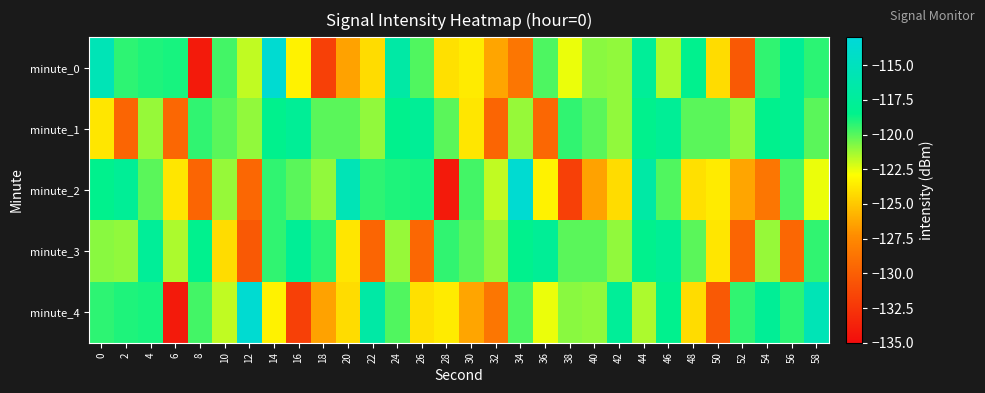

Reading left to right, what are all the values shown in this chart?

minute_0: 0=-115.5	2=-119.3	4=-119.0	6=-118.9	8=-134.2	10=-119.7	12=-121.8	14=-113.5	16=-123.4	18=-131.9	20=-126.4	22=-124.2	24=-116.7	26=-119.9	28=-124.1	30=-123.6	32=-126.4	34=-128.6	36=-119.9	38=-122.6	40=-120.9	42=-121.0	44=-117.6	46=-121.5	48=-118.3	50=-124.2	52=-130.3	54=-119.3	56=-117.8	58=-119.2
minute_1: 0=-123.9	2=-129.6	4=-121.1	6=-129.5	8=-119.3	10=-120.1	12=-121.0	14=-118.4	16=-117.7	18=-120.1	20=-120.1	22=-121.0	24=-118.4	26=-117.7	28=-120.1	30=-123.9	32=-129.6	34=-121.1	36=-129.5	38=-119.3	40=-120.1	42=-121.0	44=-118.4	46=-117.7	48=-120.1	50=-120.1	52=-121.0	54=-118.4	56=-117.7	58=-120.1
minute_2: 0=-118.4	2=-117.7	4=-120.1	6=-123.9	8=-129.6	10=-121.1	12=-129.5	14=-119.3	16=-120.1	18=-121.0	20=-115.5	22=-119.3	24=-119.0	26=-118.9	28=-134.2	30=-119.7	32=-121.8	34=-113.5	36=-123.4	38=-131.9	40=-126.4	42=-124.2	44=-116.7	46=-119.9	48=-124.1	50=-123.6	52=-126.4	54=-128.6	56=-119.9	58=-122.6
minute_3: 0=-120.9	2=-121.0	4=-117.6	6=-121.5	8=-118.3	10=-124.2	12=-130.3	14=-119.3	16=-117.8	18=-119.2	20=-123.9	22=-129.6	24=-121.1	26=-129.5	28=-119.3	30=-120.1	32=-121.0	34=-118.4	36=-117.7	38=-120.1	40=-120.1	42=-121.0	44=-118.4	46=-117.7	48=-120.1	50=-123.9	52=-129.6	54=-121.1	56=-129.5	58=-119.3
minute_4: 0=-119.3	2=-119.0	4=-118.9	6=-134.2	8=-119.7	10=-121.8	12=-113.5	14=-123.4	16=-131.9	18=-126.4	20=-124.2	22=-116.7	24=-119.9	26=-124.1	28=-123.6	30=-126.4	32=-128.6	34=-119.9	36=-122.6	38=-120.9	40=-121.0	42=-117.6	44=-121.5	46=-118.3	48=-124.2	50=-130.3	52=-119.3	54=-117.8	56=-119.2	58=-115.5